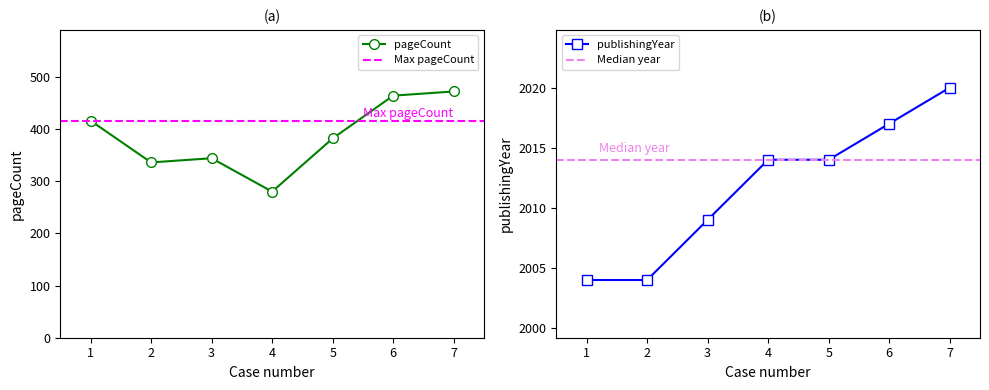

Rank the series by their maximum value, from highest to lowest.

publishingYear, pageCount